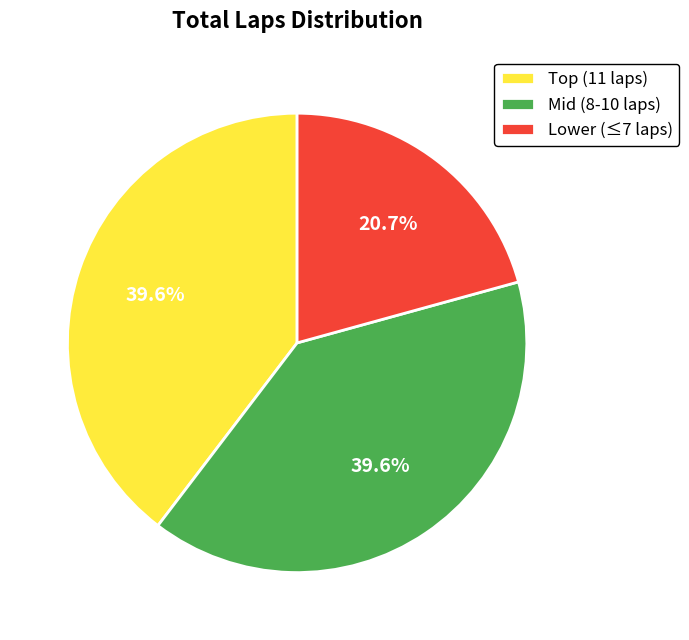

What is the smallest slice in the pie chart?

Lower (≤7 laps)